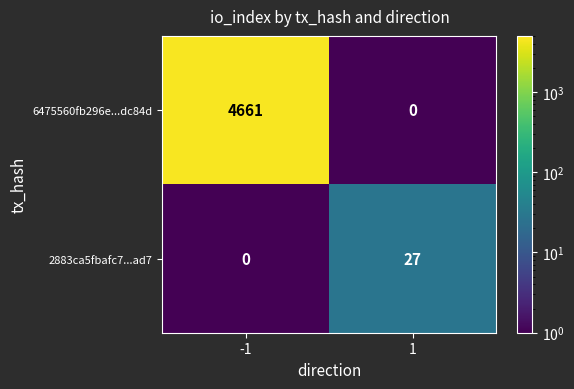

What is the sum of the 2883ca5fbafc7...ad7 values at 1 and -1?

27